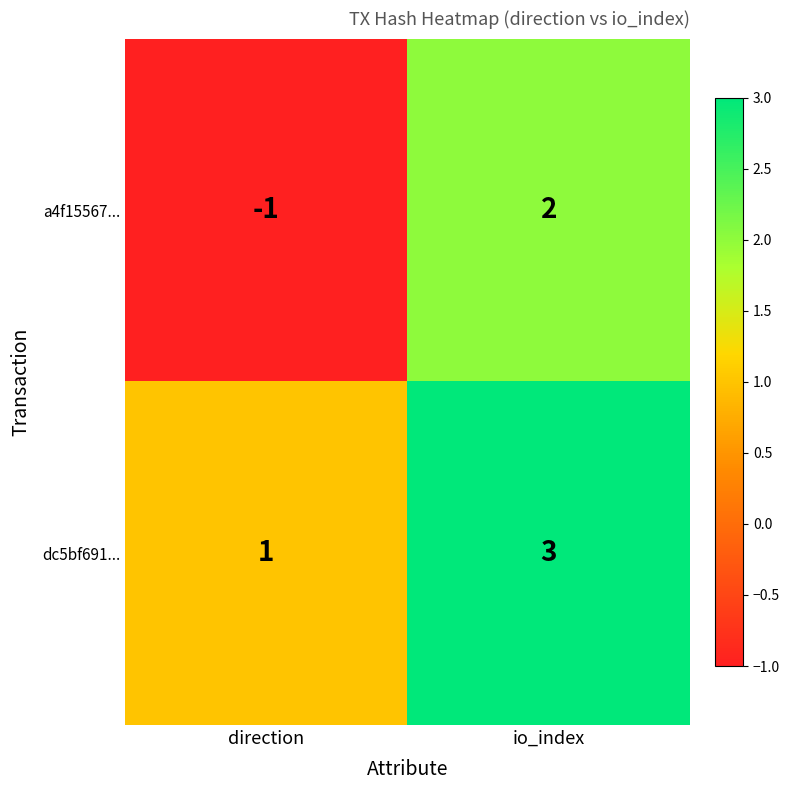

At which category is the sum across all series the highest?

io_index